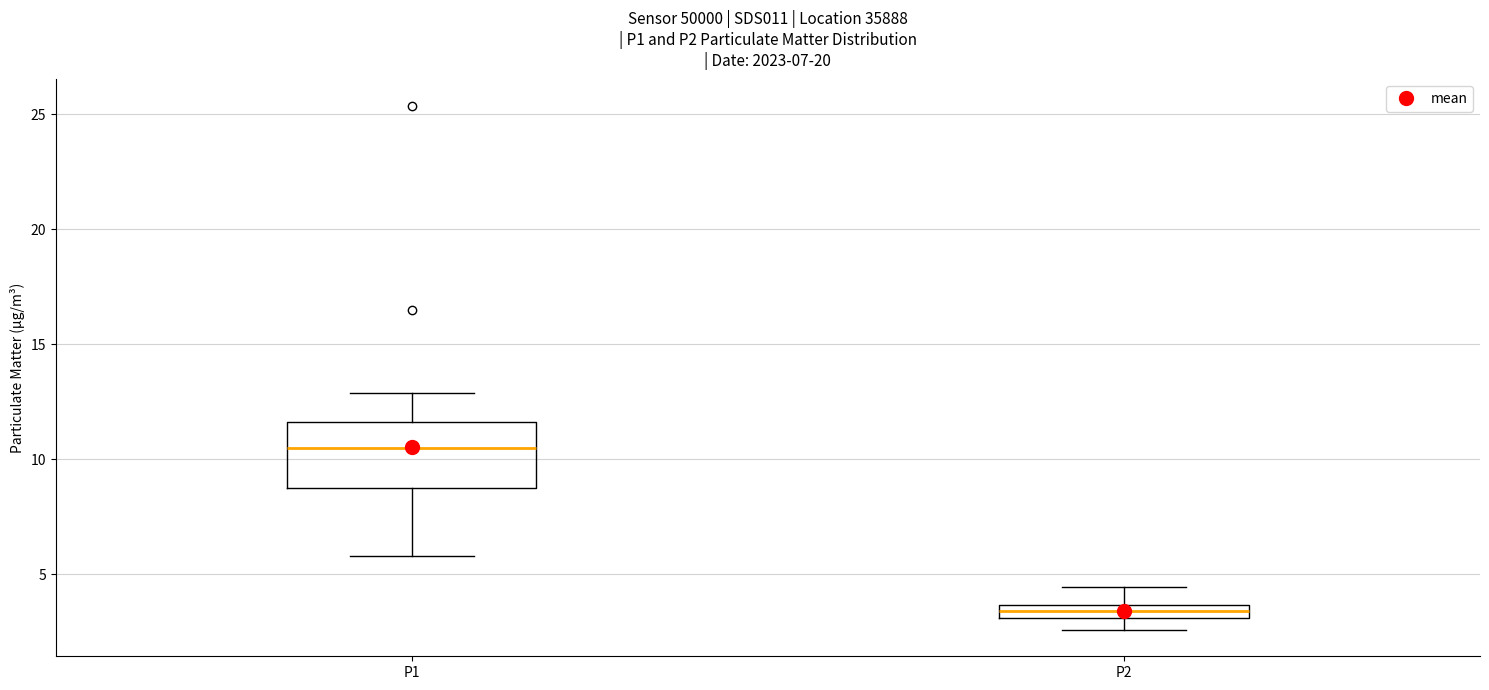

Which box has the highest median line?

P1